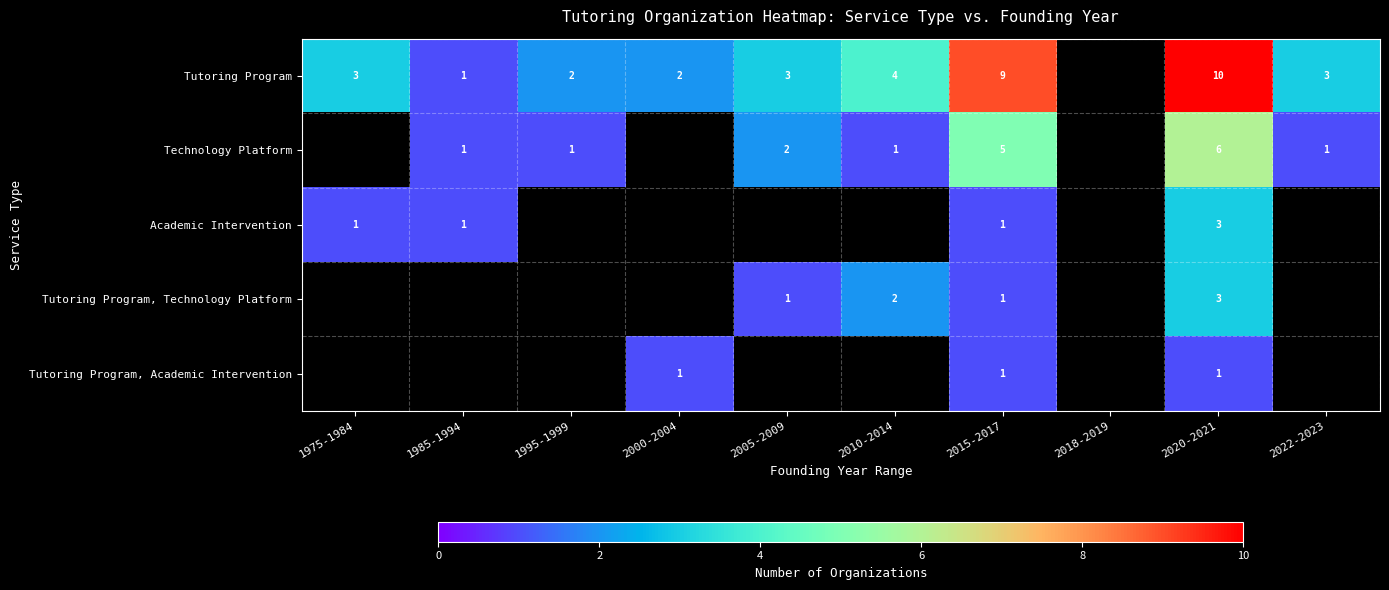

What is the sum of the Technology Platform values at 1985-1994 and 2005-2009?

3